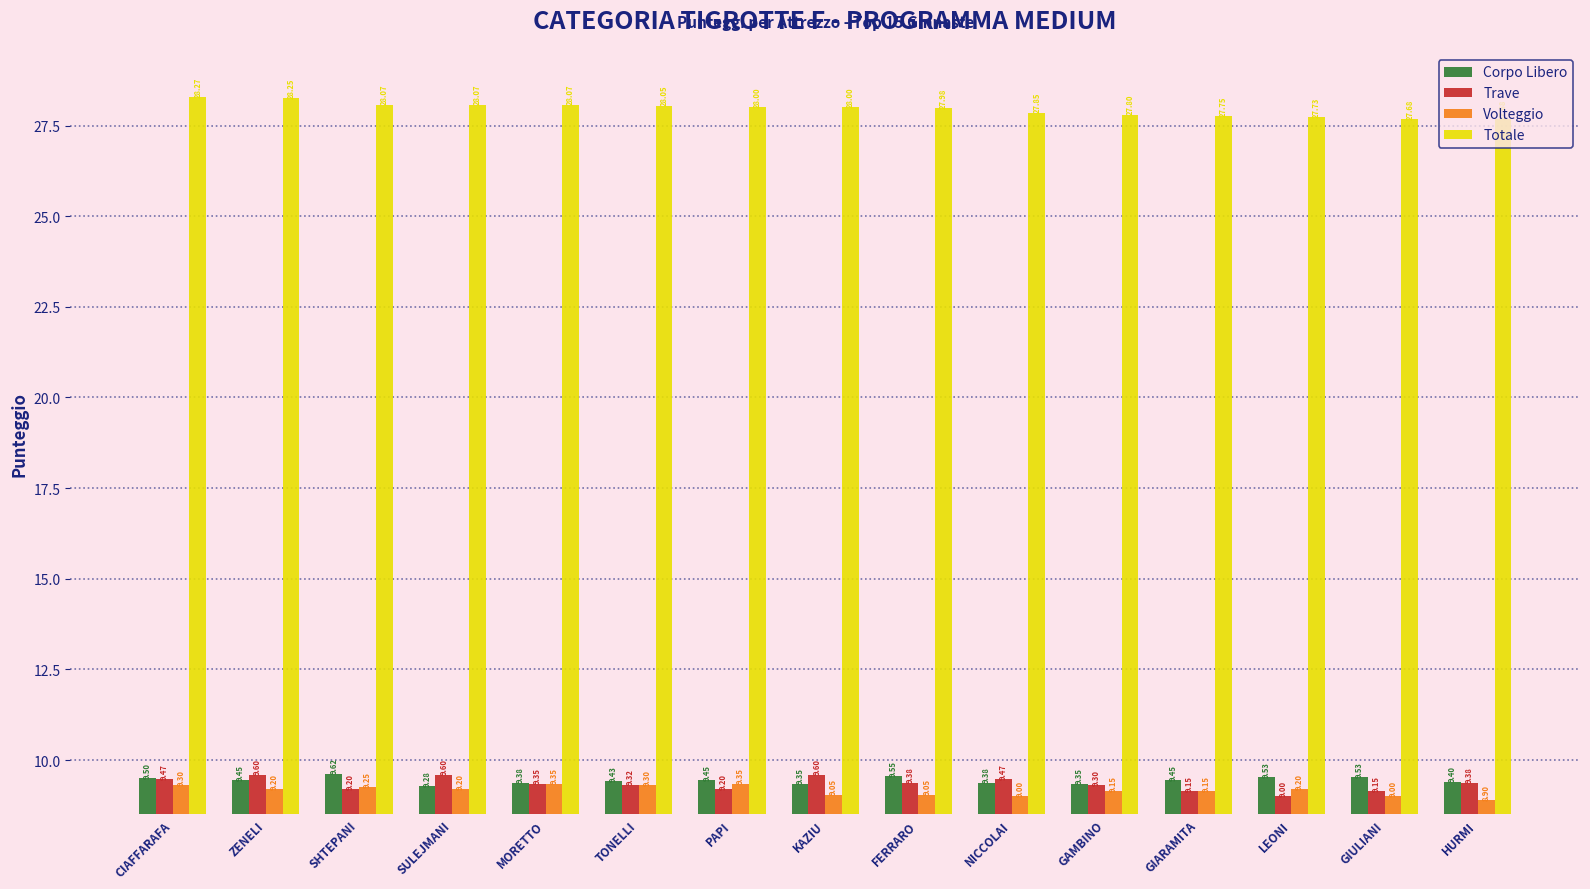

How many series are shown in this chart?

4